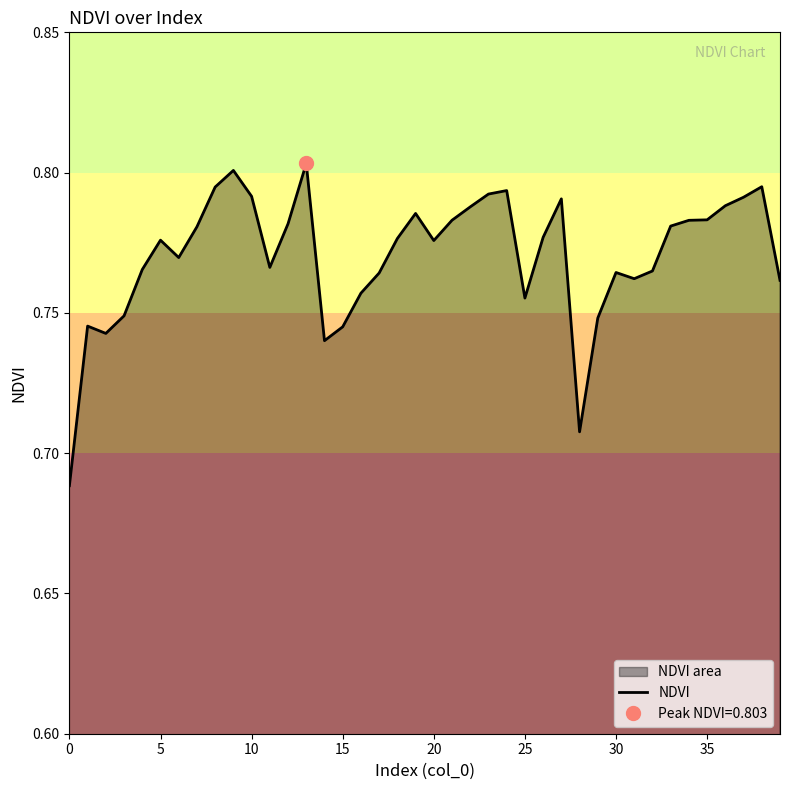

True or false: the data shows 1.1 at 12.

False